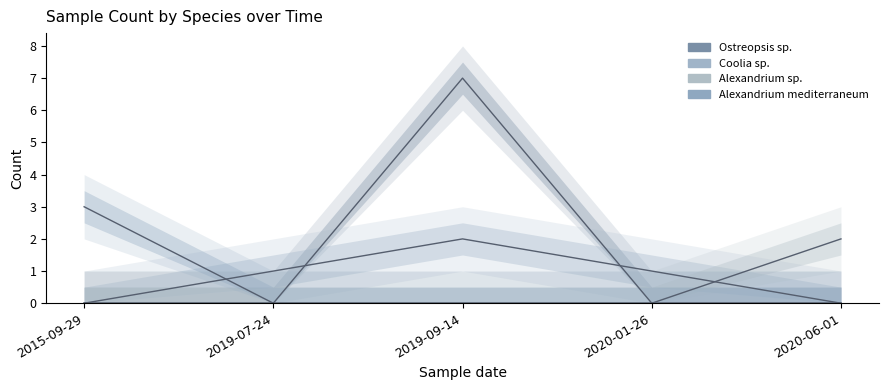

After their last crossing, which series has the higher values: Alexandrium sp. or Coolia sp.?

Alexandrium sp.